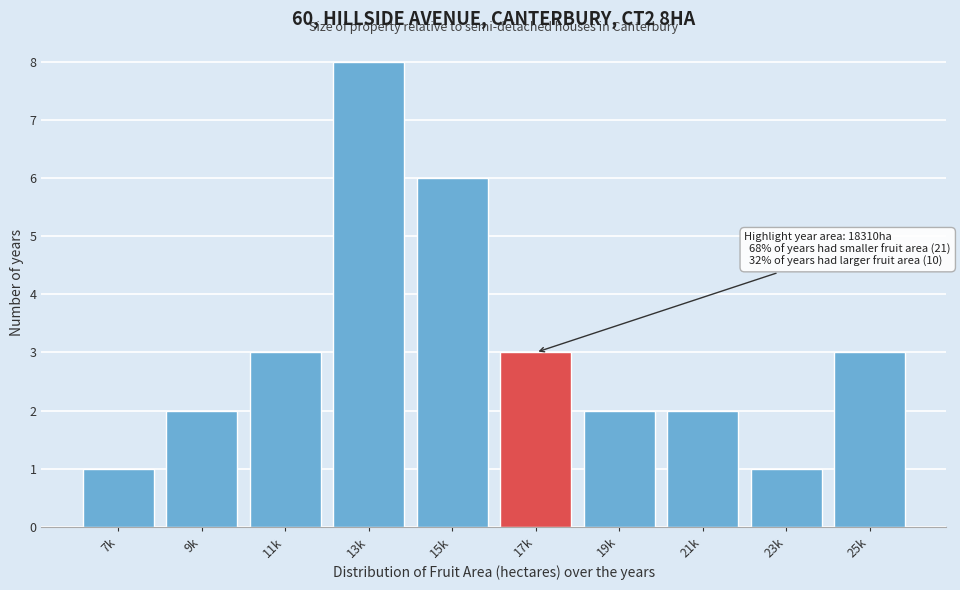

Reading right to left, transcribe all the data shown in this chart.

25k=3	23k=1	21k=2	19k=2	17k=3	15k=6	13k=8	11k=3	9k=2	7k=1